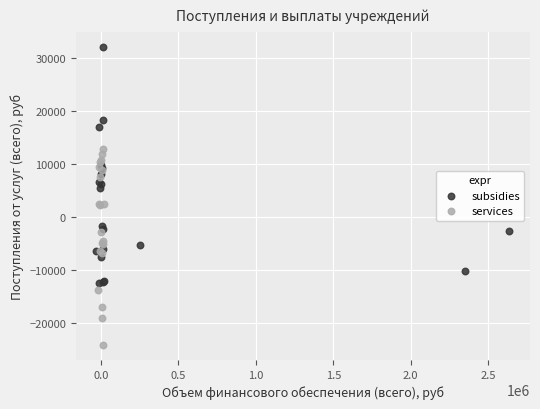

Which series reaches the maximum Y coordinate?

subsidies